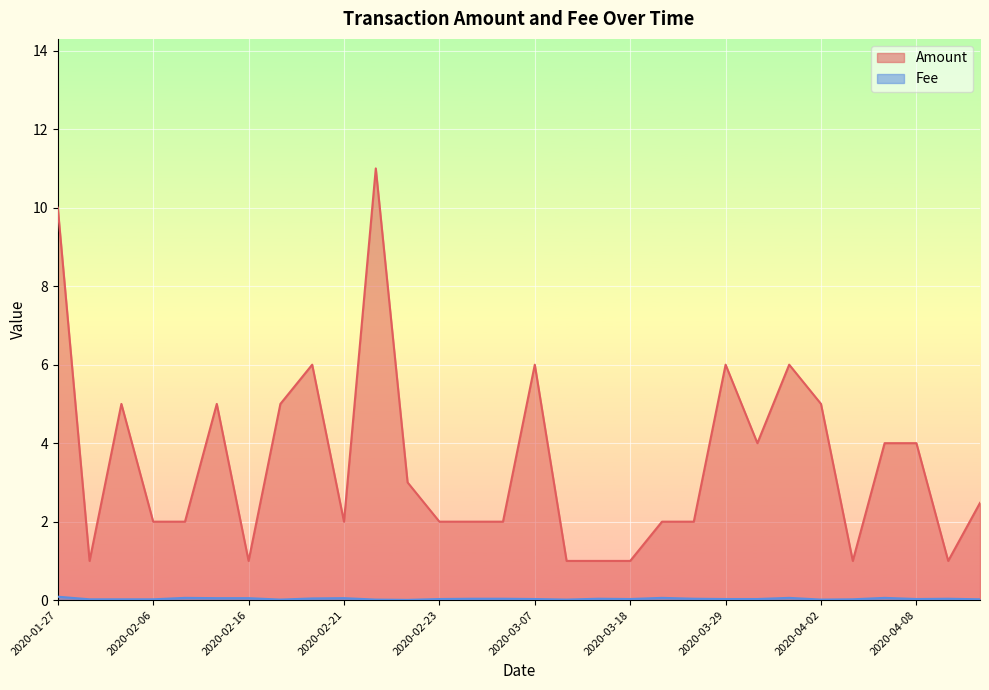

Rank the series by their maximum value, from highest to lowest.

Amount, Fee